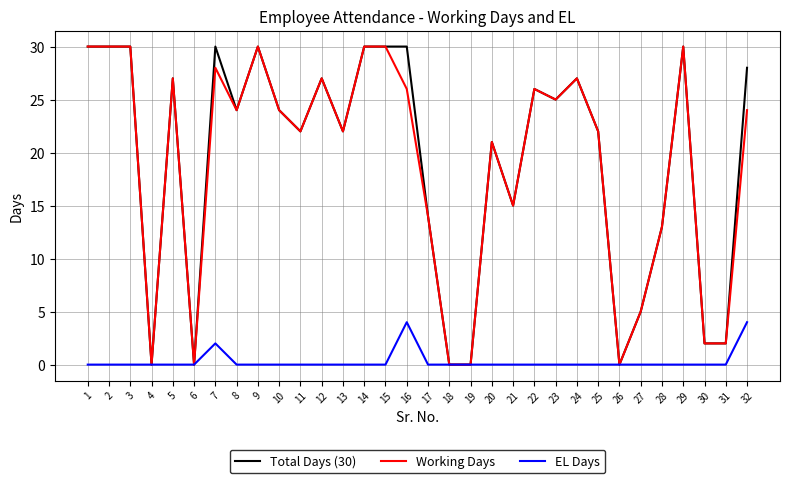

The Working Days series shows 0 at 18. True or false?

True